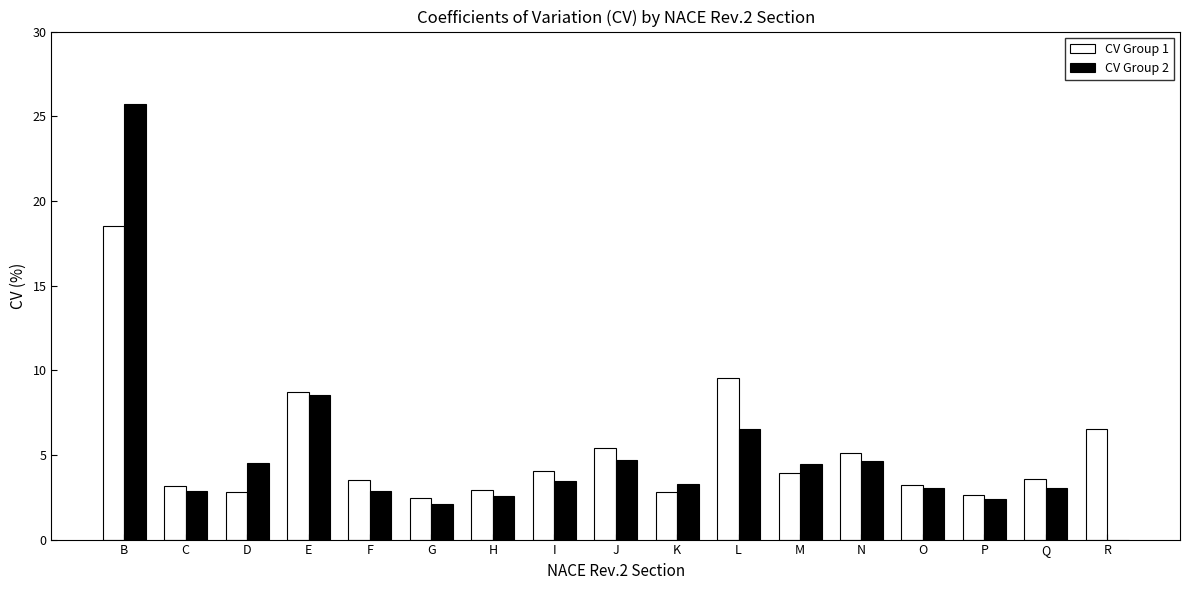

The value of CV Group 2 at G is 2.1. True or false?

True